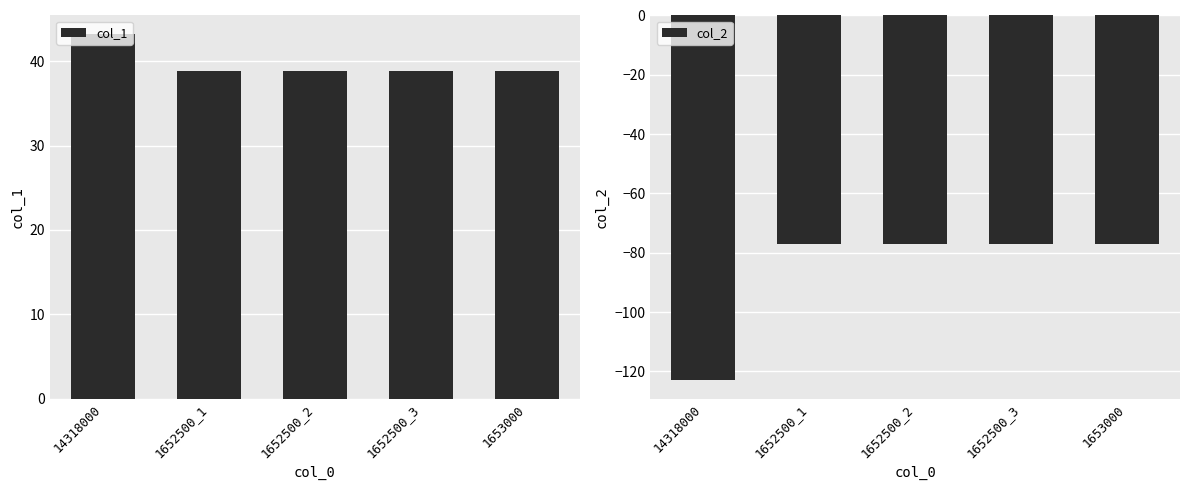

How many bars are there in total?

10